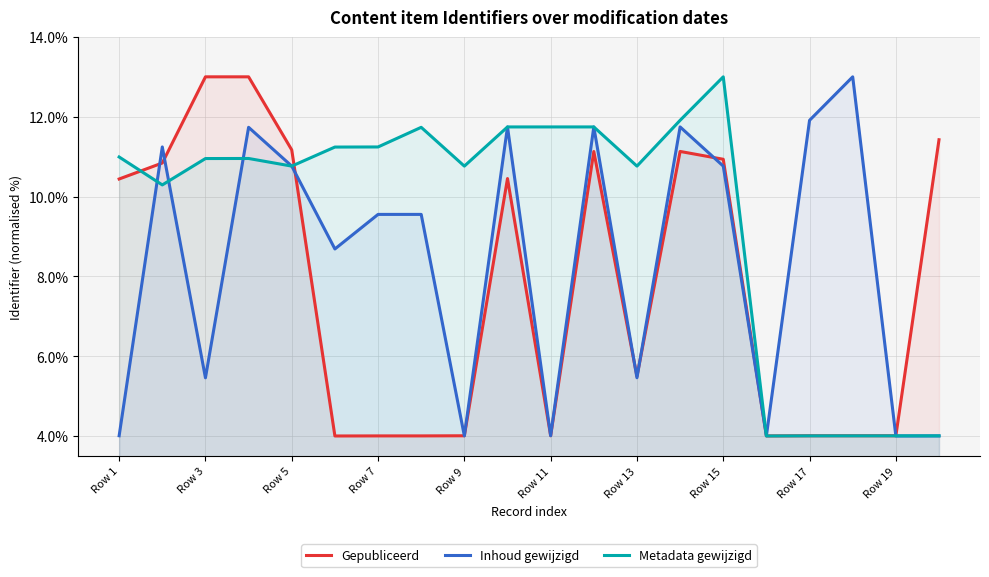

What is the greatest value displayed?

13.0